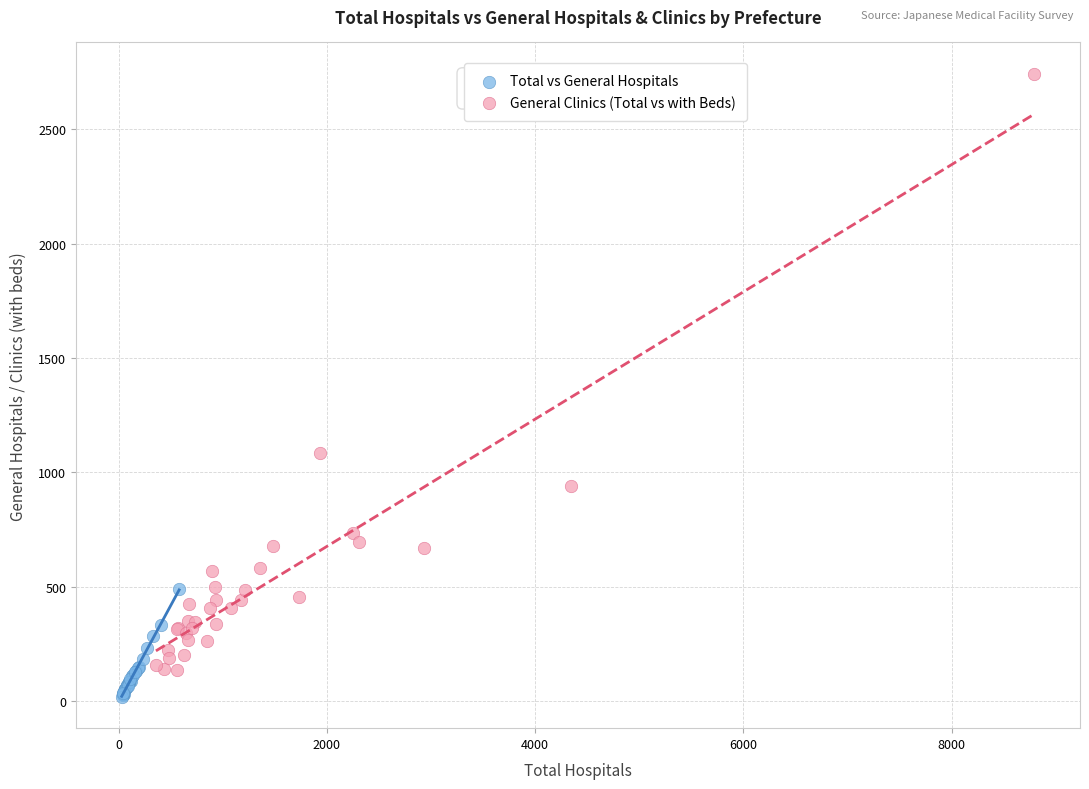

Which series has the largest Y range (max minus min)?

General Clinics (Total vs with Beds)